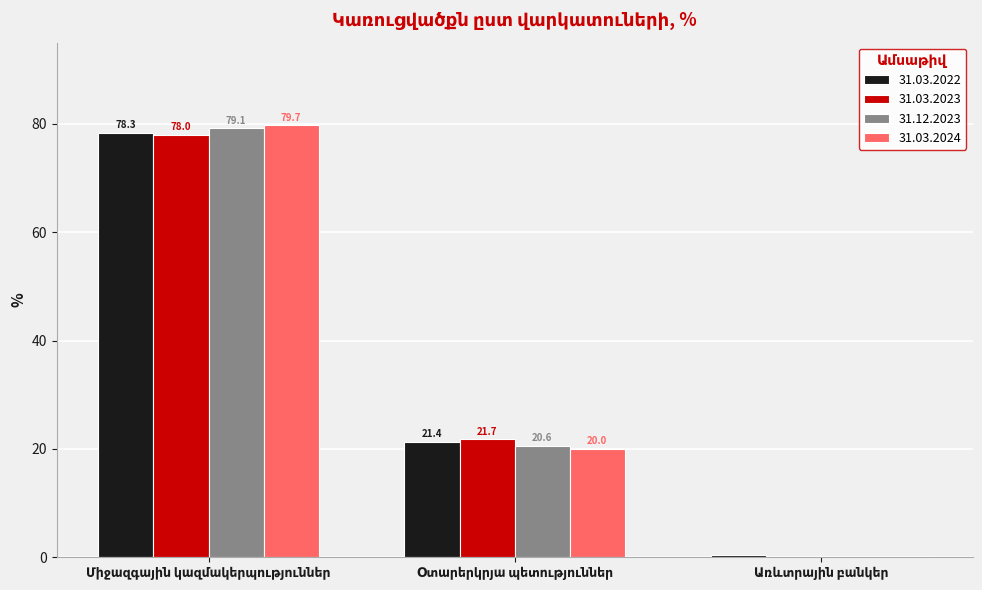

How many groups of bars are there?

3